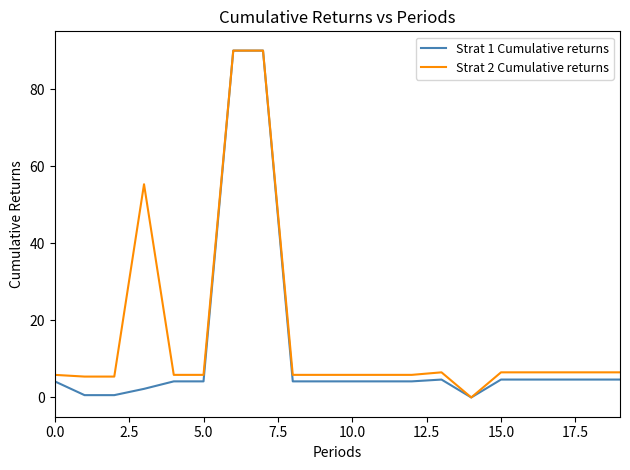

Rank the series by their average value, from highest to lowest.

Strat 2 Cumulative returns, Strat 1 Cumulative returns